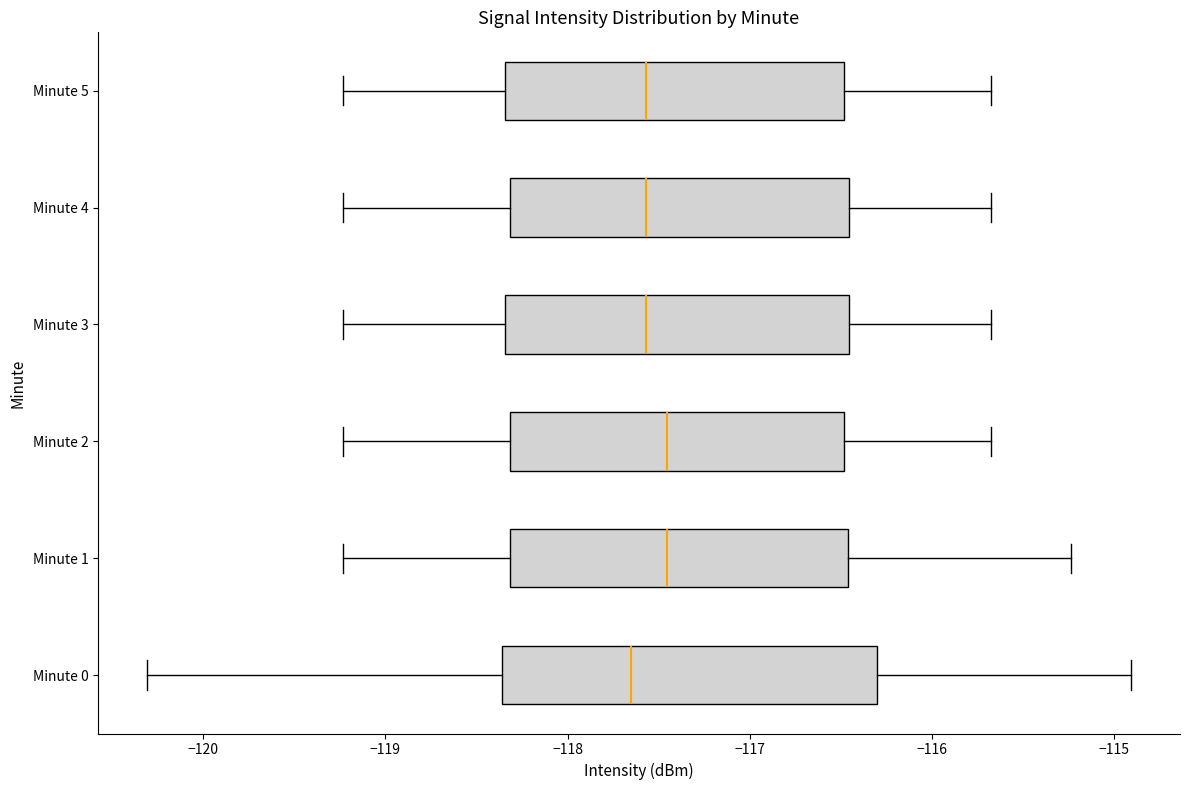

Reading bottom to top, transcribe this box plot: for each box, give where its median line is, the range the box spans, and where its two whiskers end, as read against the x-axis. The values are not printed on the chart, so give them approximately, as read against the axis.

Minute 0: median -117.7, box -118.4 to -116.3, whiskers -120.3 to -114.9
Minute 1: median -117.5, box -118.3 to -116.5, whiskers -119.2 to -115.2
Minute 2: median -117.5, box -118.3 to -116.5, whiskers -119.2 to -115.7
Minute 3: median -117.6, box -118.3 to -116.5, whiskers -119.2 to -115.7
Minute 4: median -117.6, box -118.3 to -116.5, whiskers -119.2 to -115.7
Minute 5: median -117.6, box -118.3 to -116.5, whiskers -119.2 to -115.7